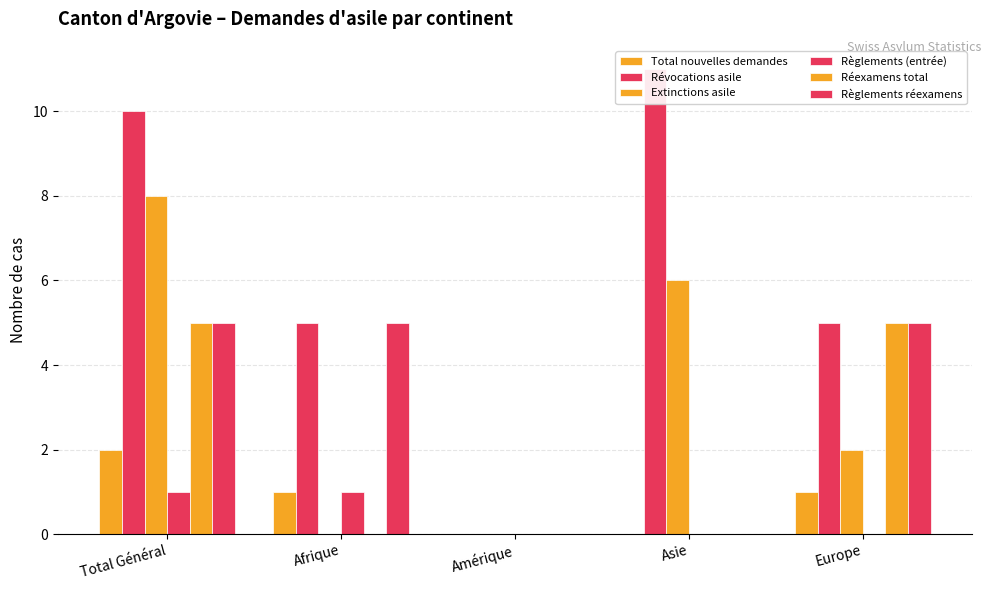

Which series has the largest total across all categories?

Révocations asile